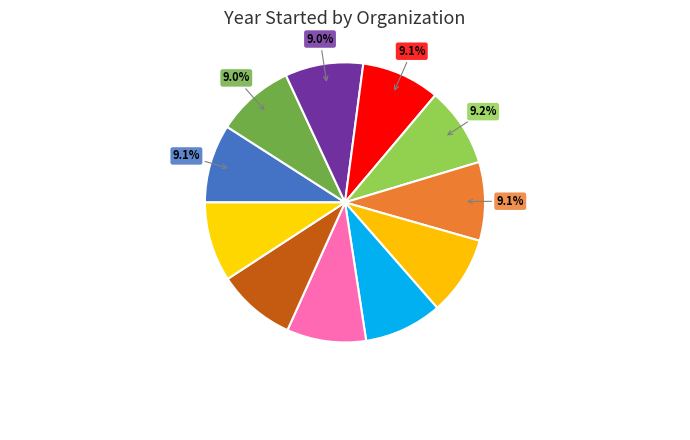

Does Tutor Partnerships
Incorporated account for over 50% of the chart?

No